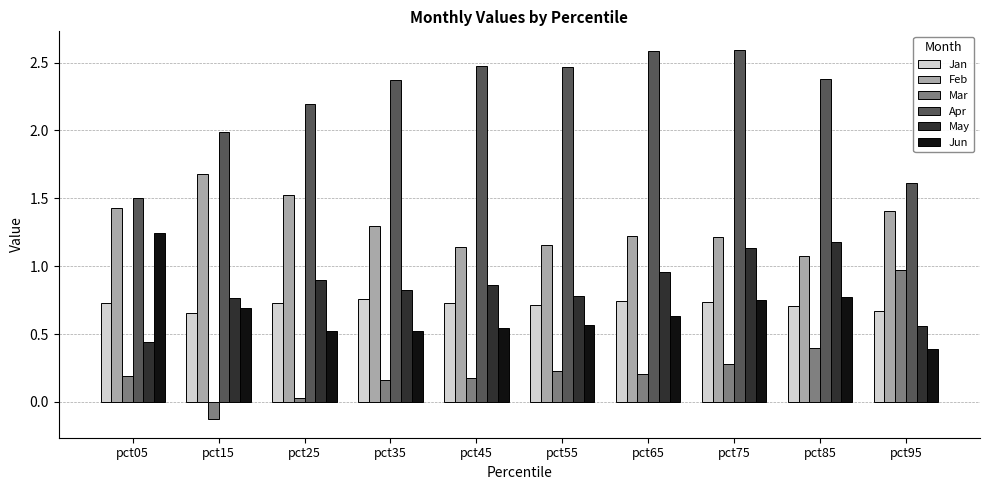

Where does the Apr series first go above 2?

pct25